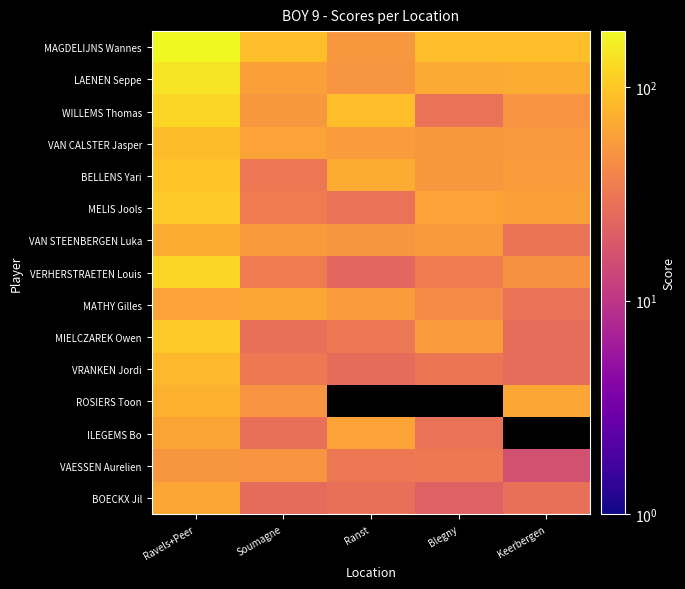

What is the maximum value for VRANKEN Jordi?

82.0